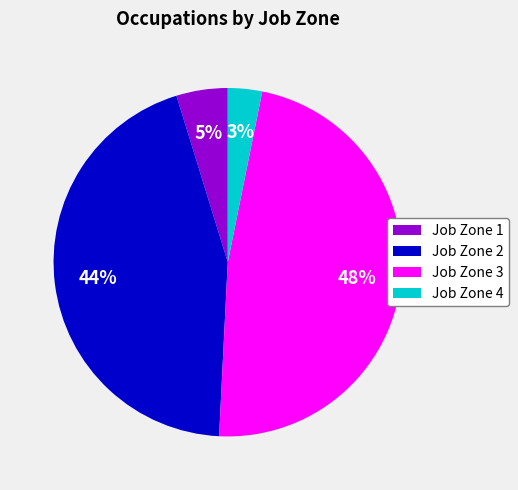

Does Job Zone 3 represent more than half of the total?

No